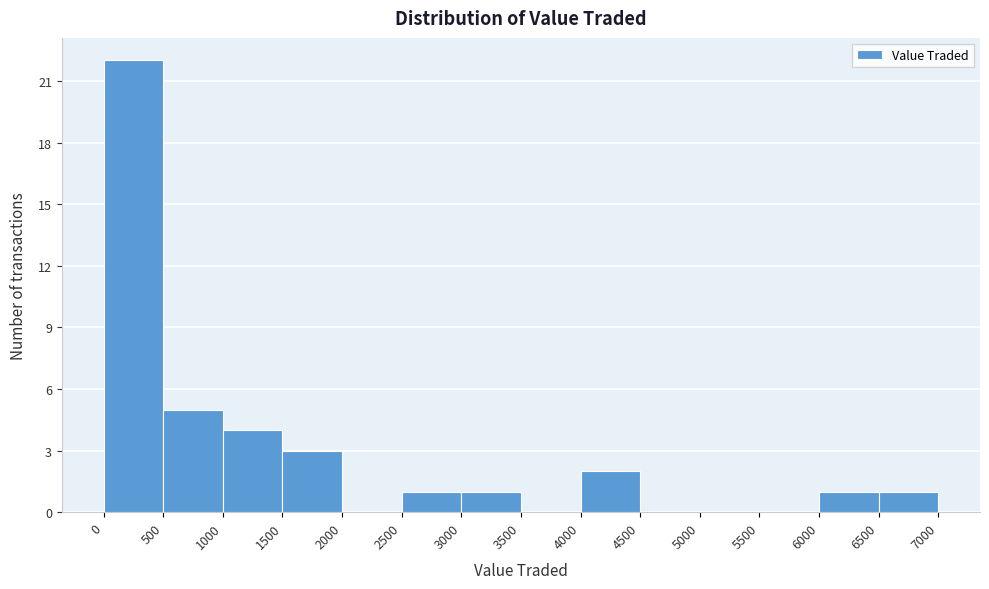

Reading left to right, transcribe this chart: for each bar, give the range it covers on the x-axis and its height. The values are not printed on the chart, so give them approximately, as read against the axis.

0 to 500: 22
500 to 1000: 5
1000 to 1500: 4
1500 to 2000: 3
2000 to 2500: 0
2500 to 3000: 1
3000 to 3500: 1
3500 to 4000: 0
4000 to 4500: 2
4500 to 5000: 0
5000 to 5500: 0
5500 to 6000: 0
6000 to 6500: 1
6500 to 7000: 1